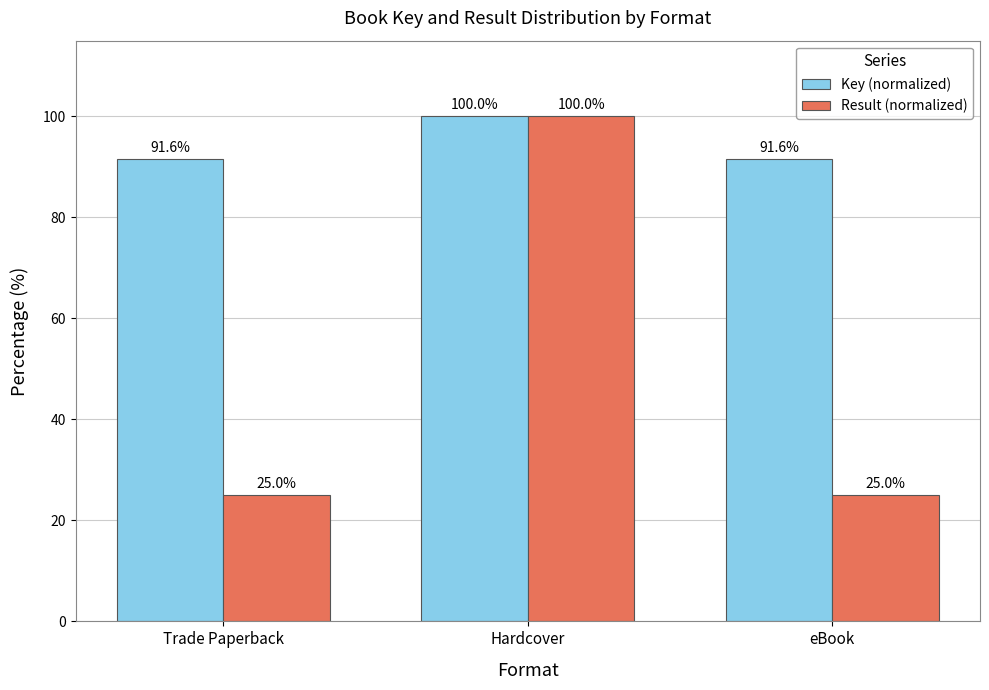

Is it true that Key (normalized) equals 44.2 at Trade Paperback?

False